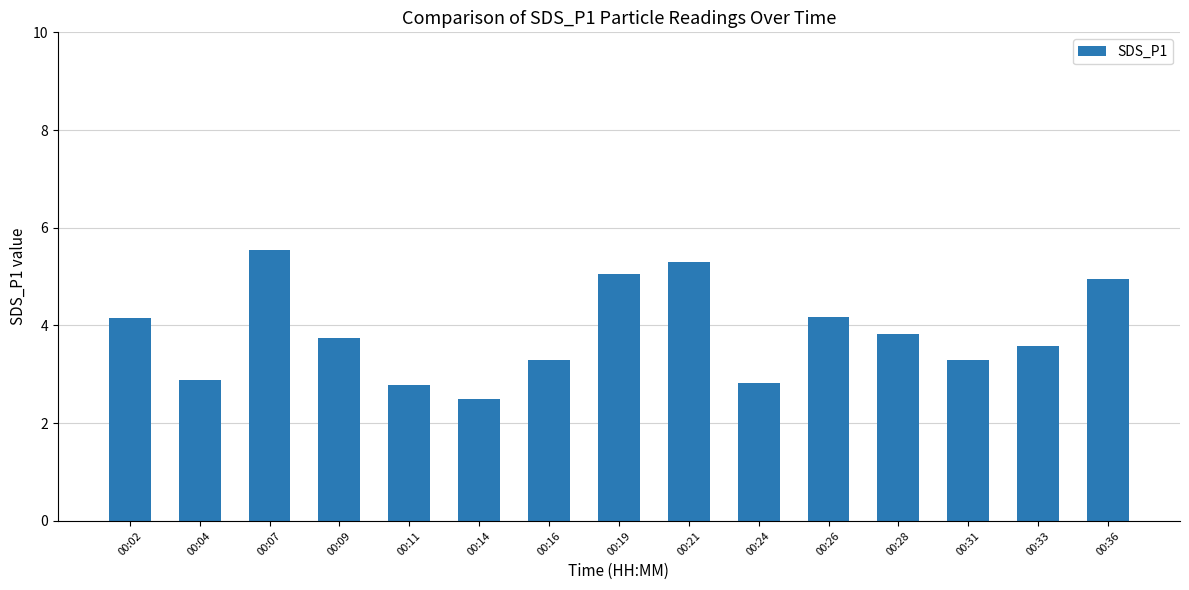

Does the chart contain stacked bars?

No